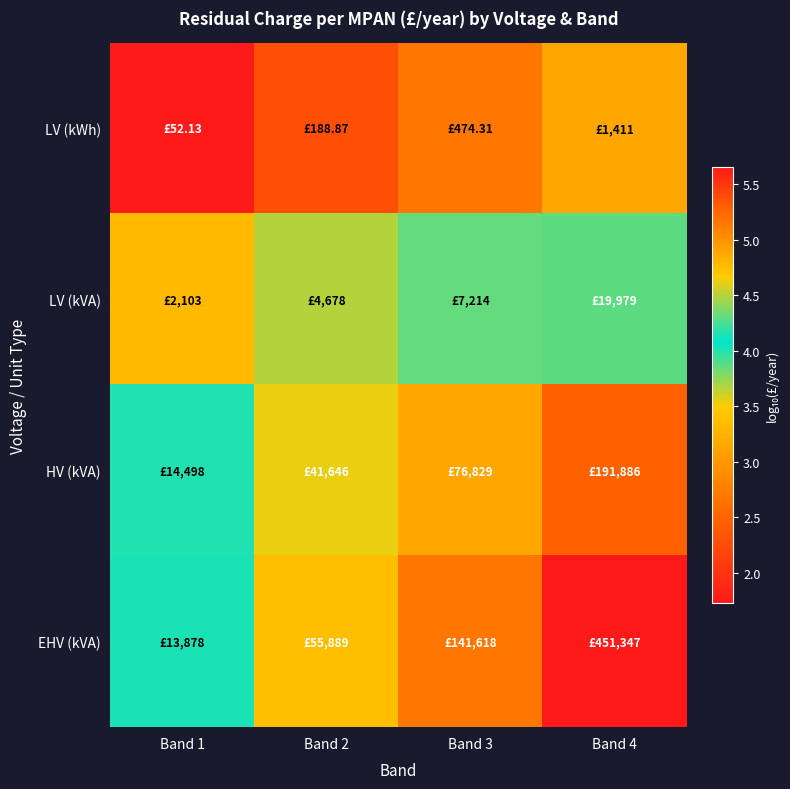

List the series in order of their peak value, highest first.

EHV (kVA), HV (kVA), LV (kVA), LV (kWh)